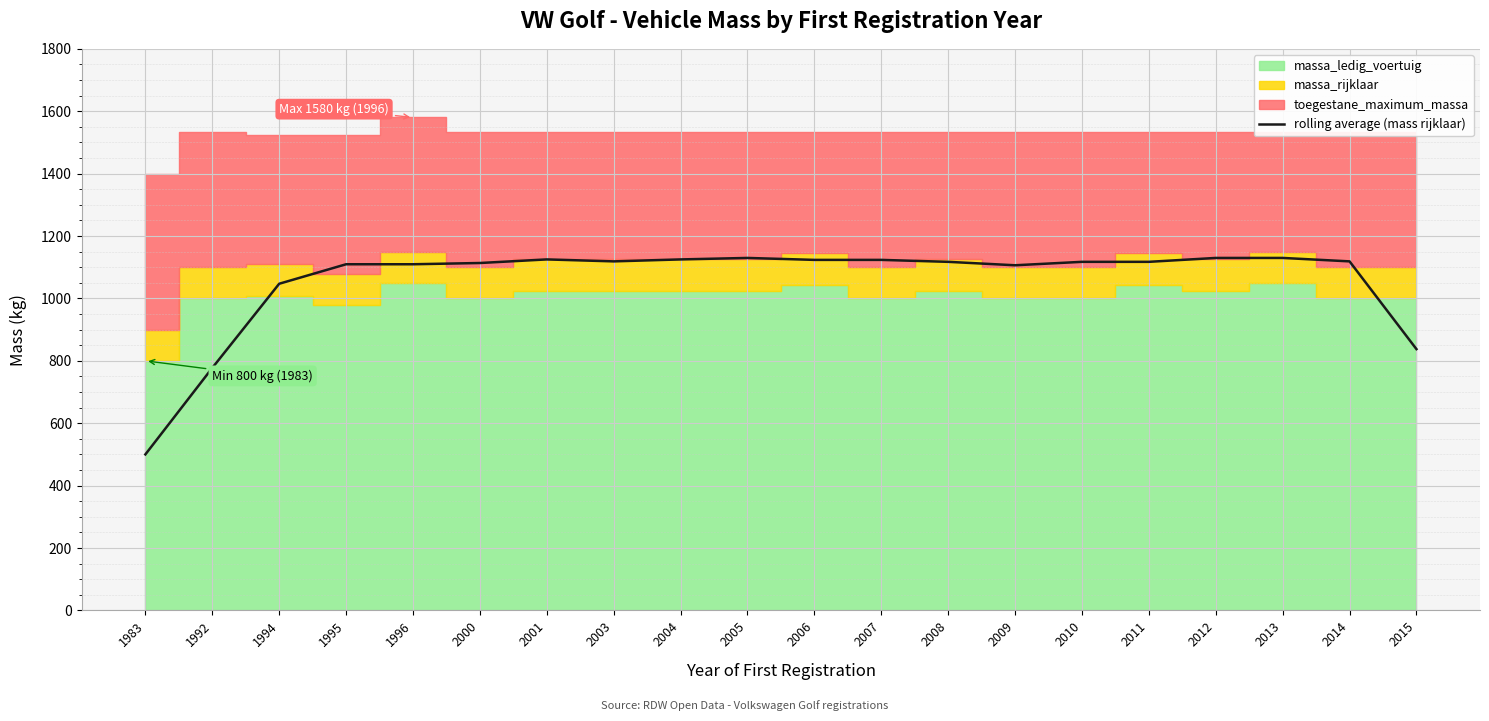

What is the minimum value for rolling average (mass rijklaar)?

500.0